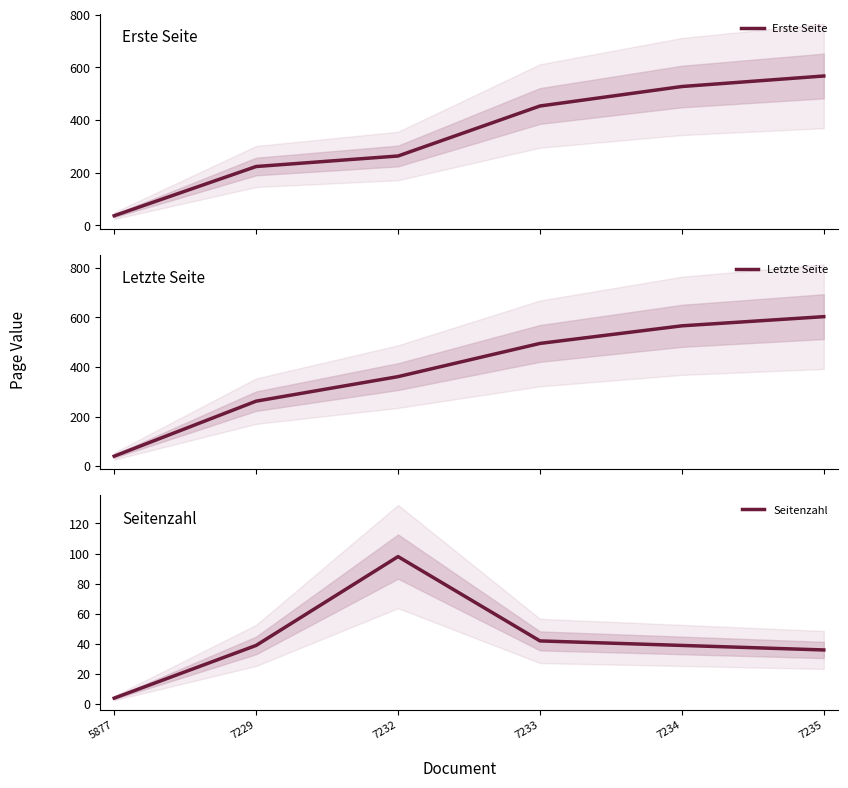

True or false: Seitenzahl and Erste Seite cross at least once.

False